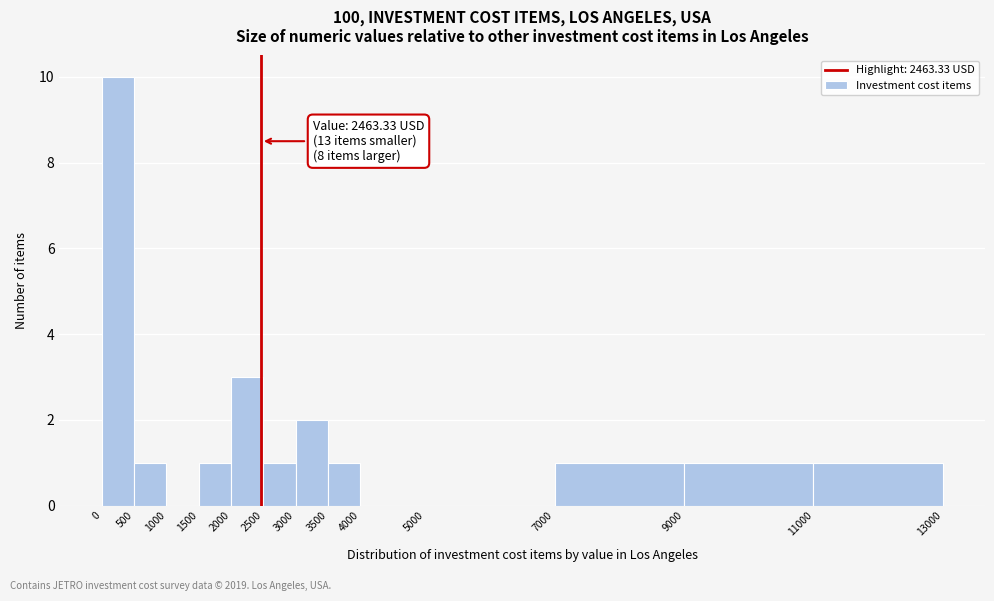

Over which range of the x-axis is the bar tallest?

0 to 500